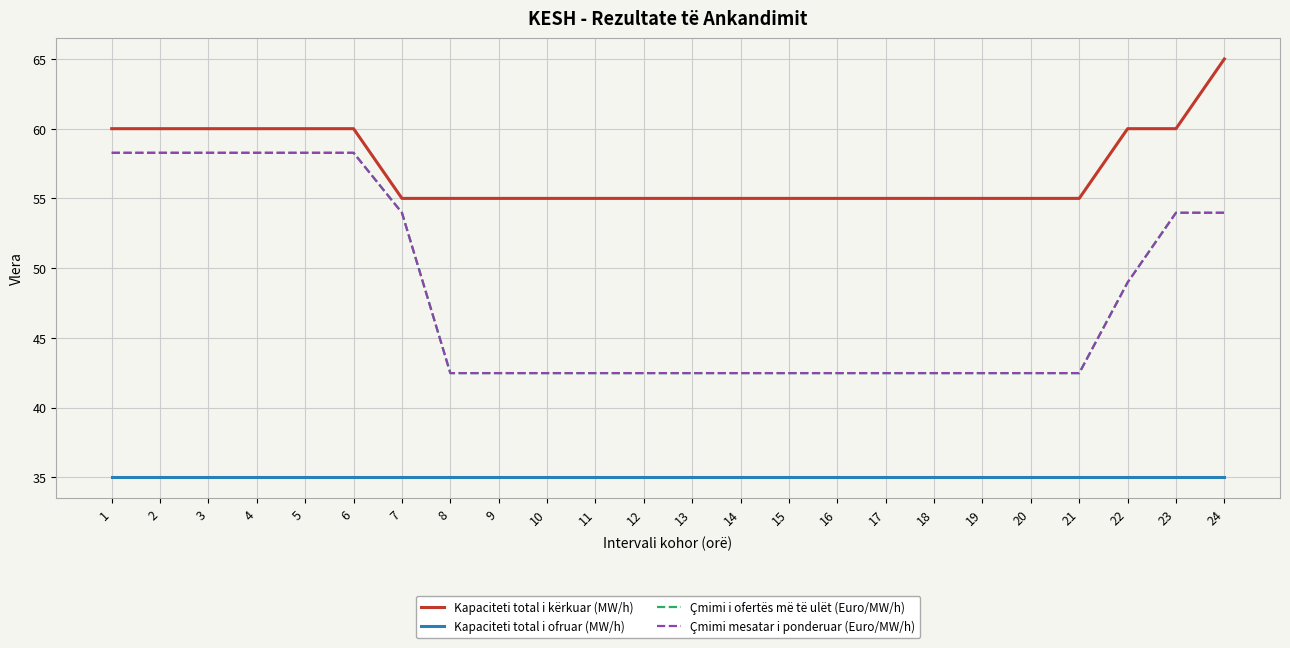

True or false: Kapaciteti total i ofruar (MW/h) has a value of 55.4 at 22.

False